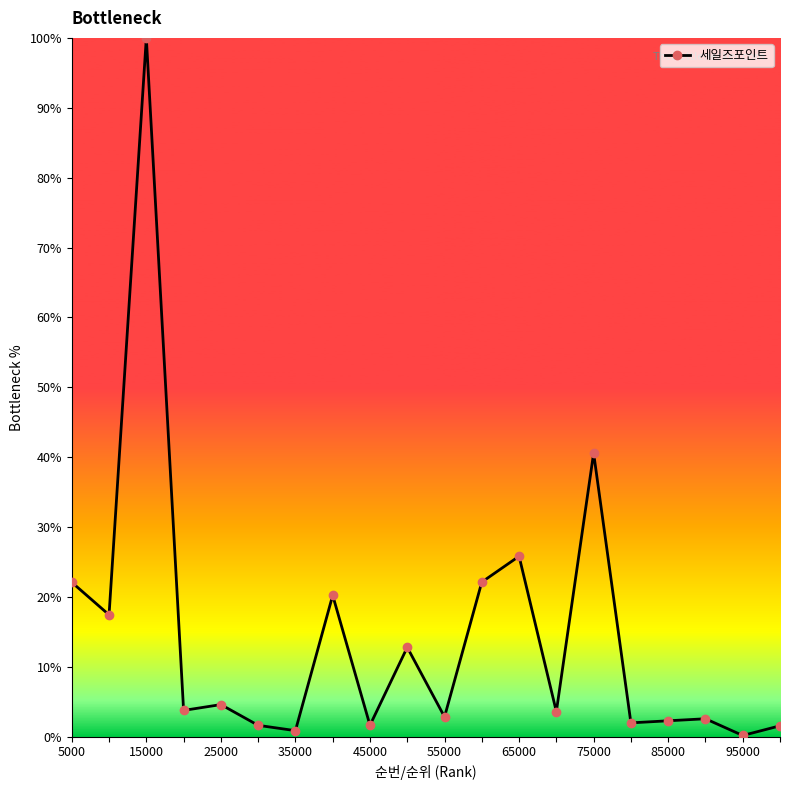

True or false: there are more than 1 points higher than both neighbors.

True